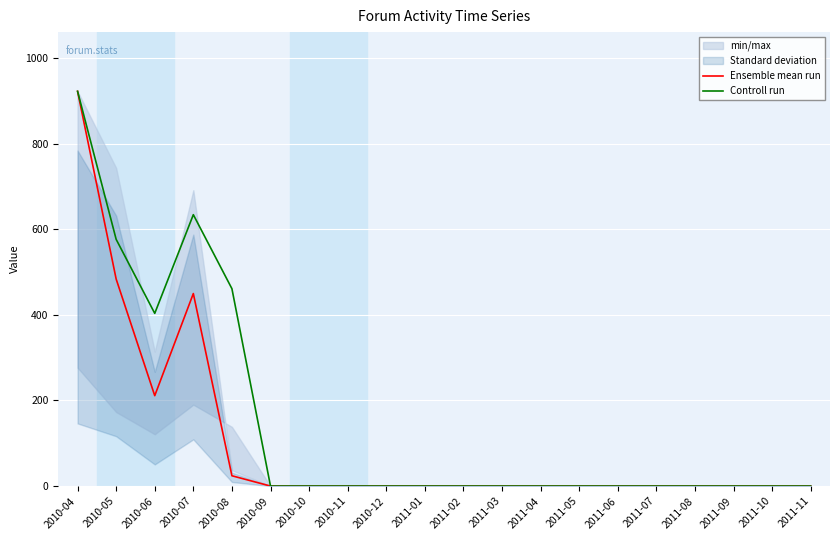

Read the Controll run value at 2010-06.

403.4